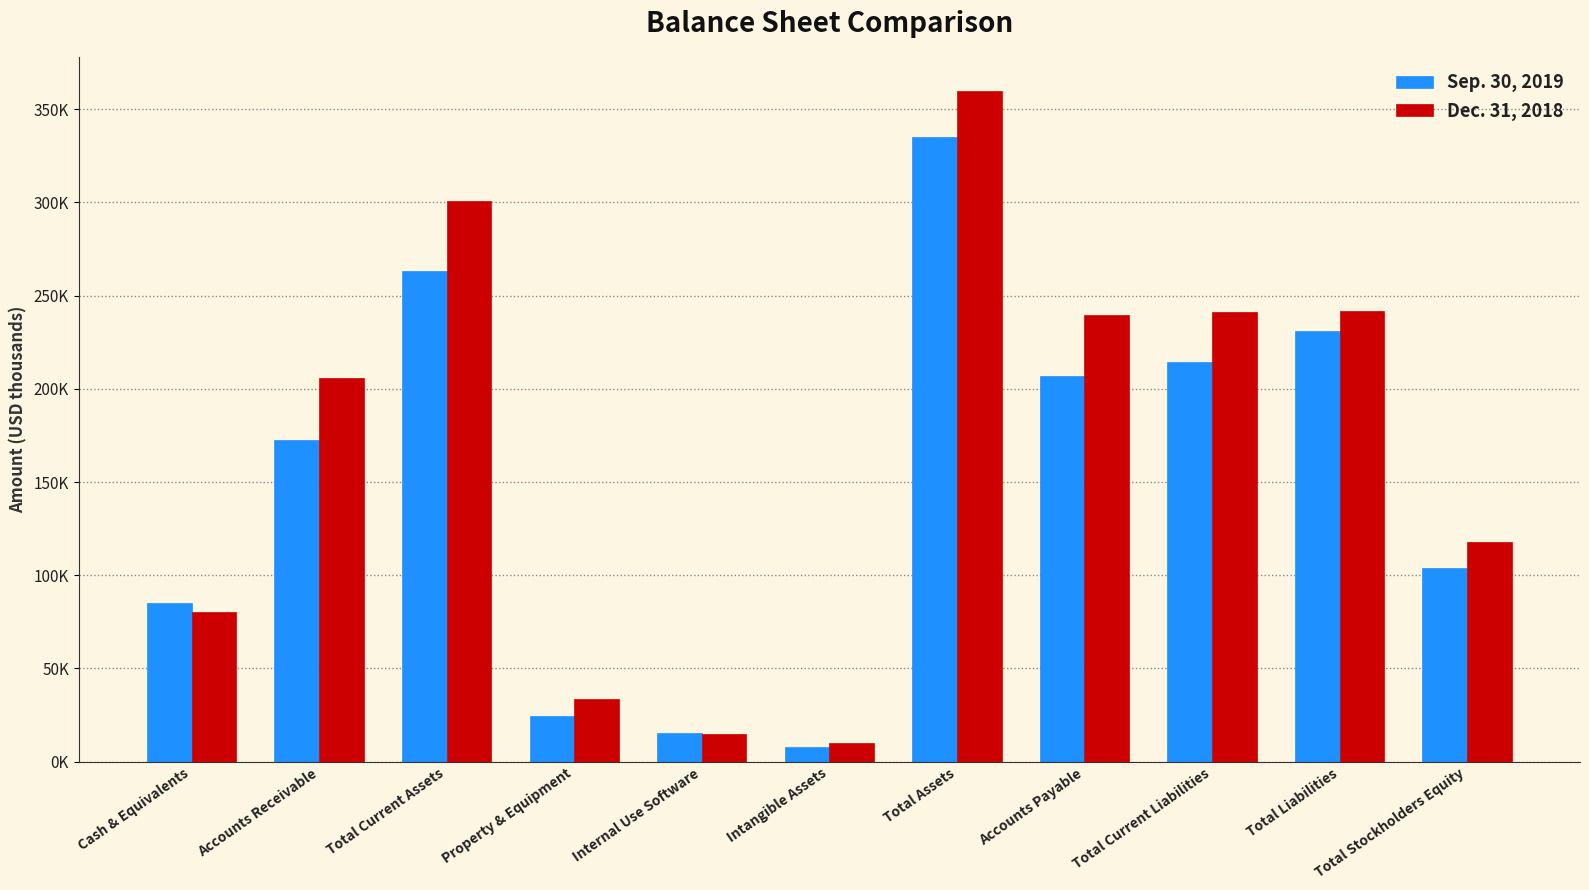

Is it true that Sep. 30, 2019 equals 288781 at Accounts Receivable?

False